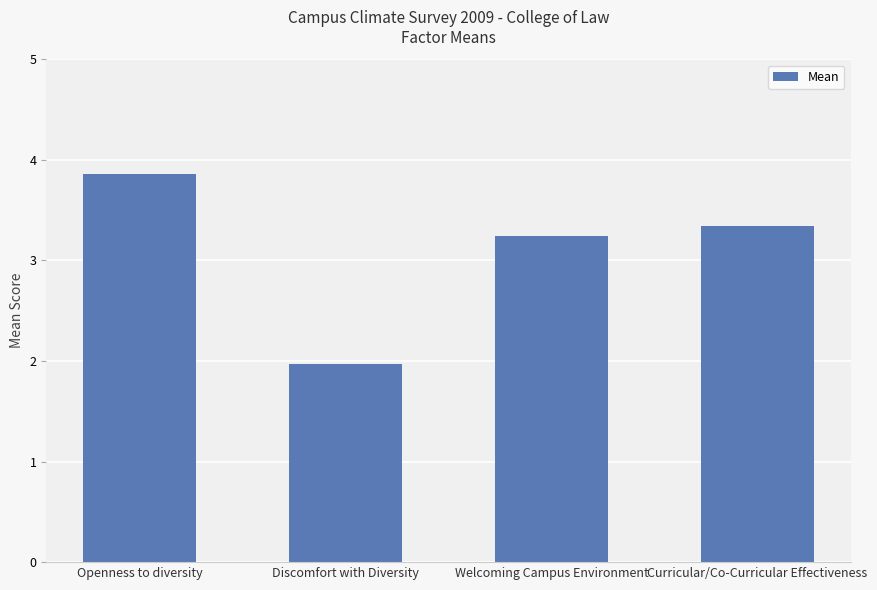

What is the difference between the second highest and minimum values?

1.4